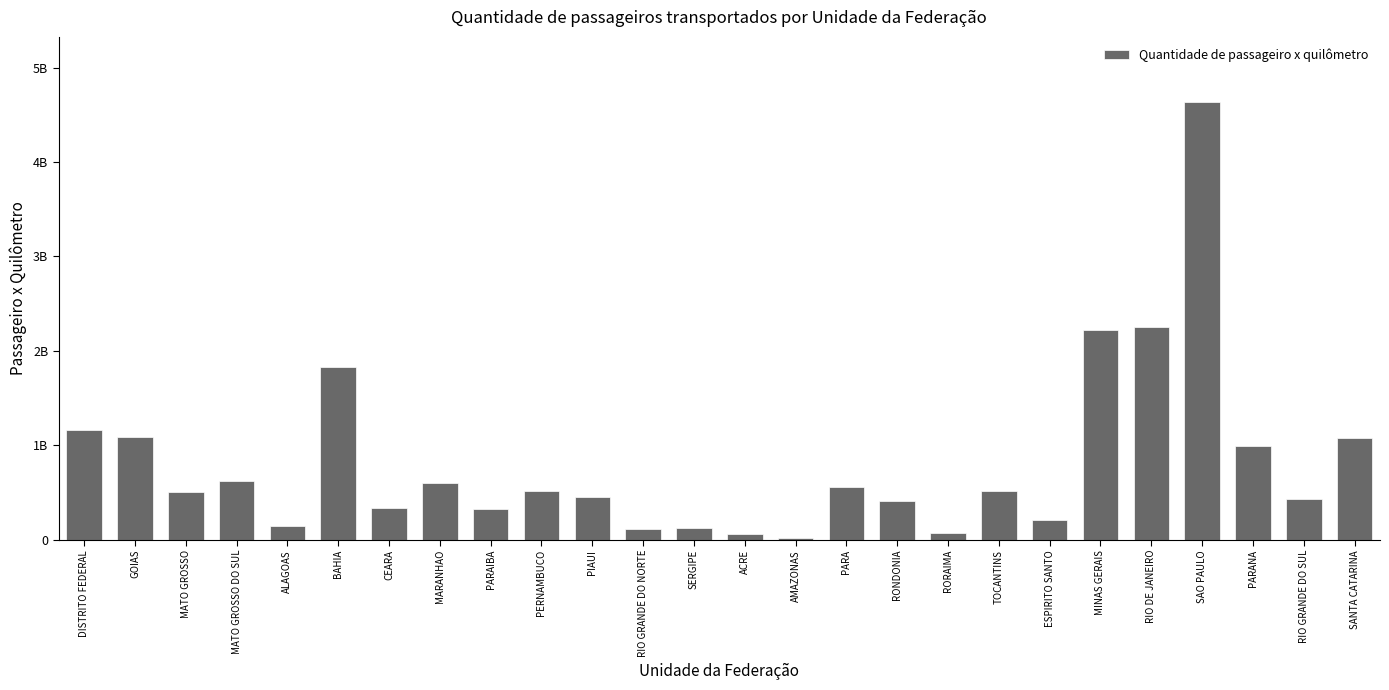

Are the bars grouped side by side (vs. stacked)?

No